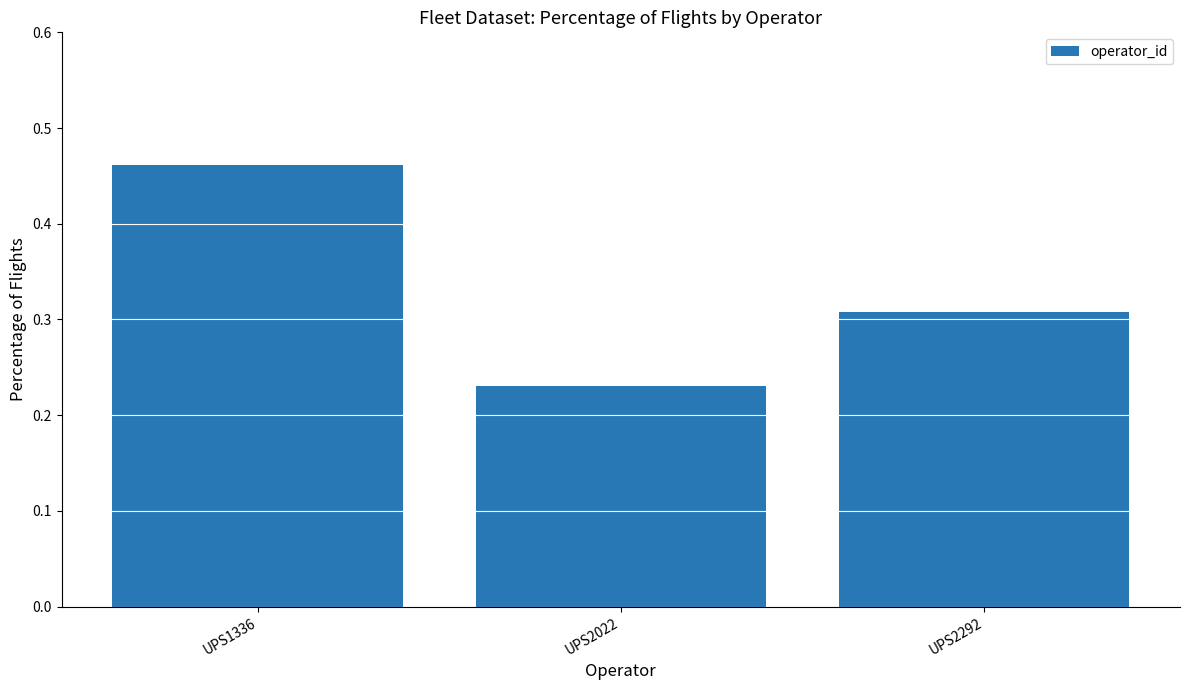

Which category has the highest value across all series?

UPS1336